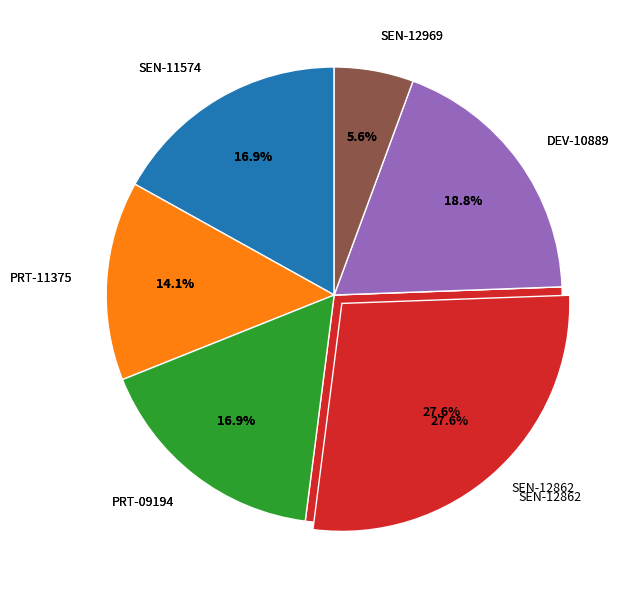

Which slice is the smallest?

SEN-12969